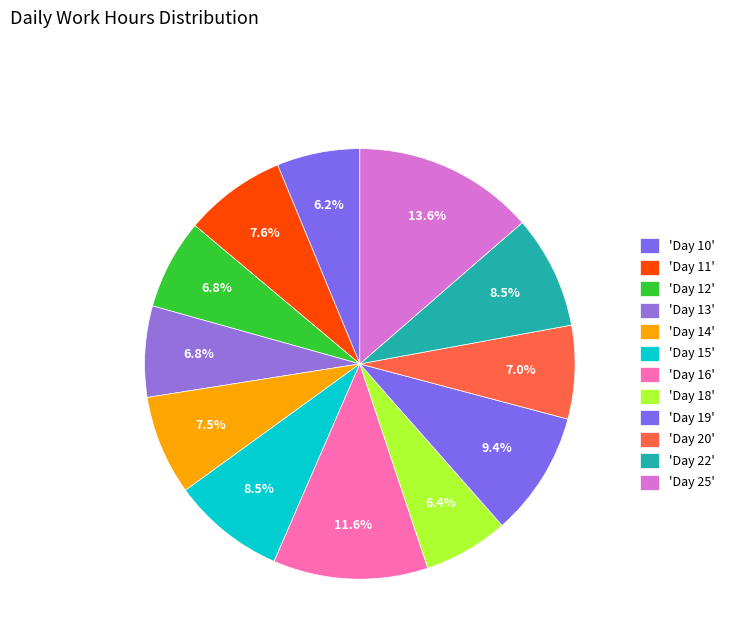

What is the largest slice in the pie chart?

Day 25